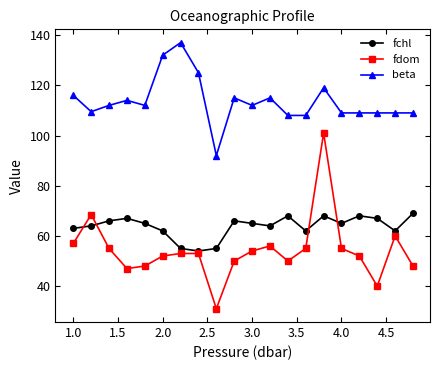

True or false: fchl has more than 0 interior local peaks.

True